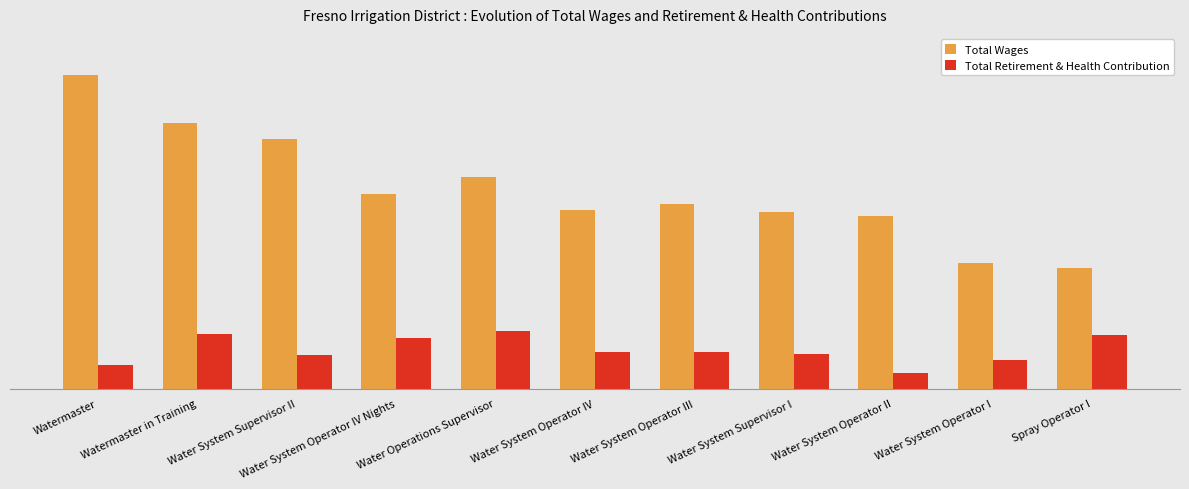

At which category is the sum across all series the highest?

Watermaster